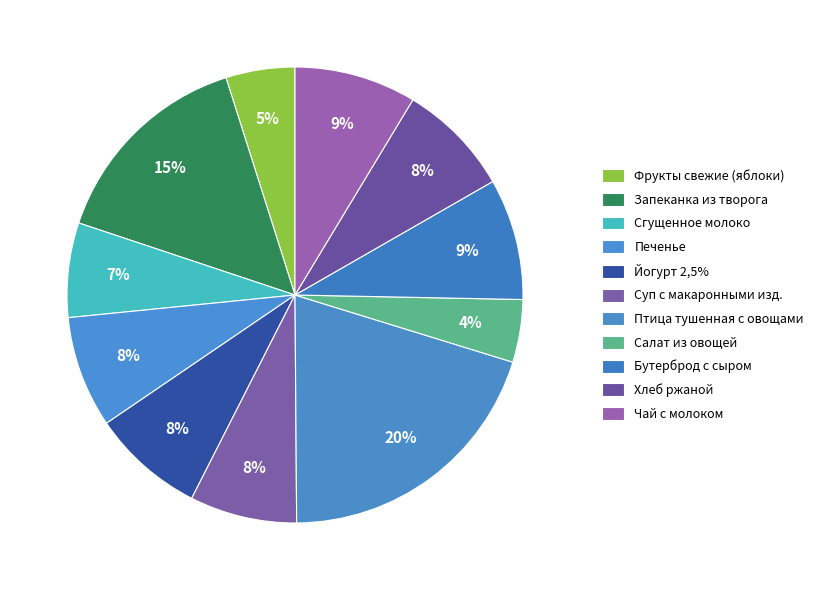

To the nearest percent, what is the difference between the Фрукты свежие (яблоки) and Чай с молоком slice percentages?

4%